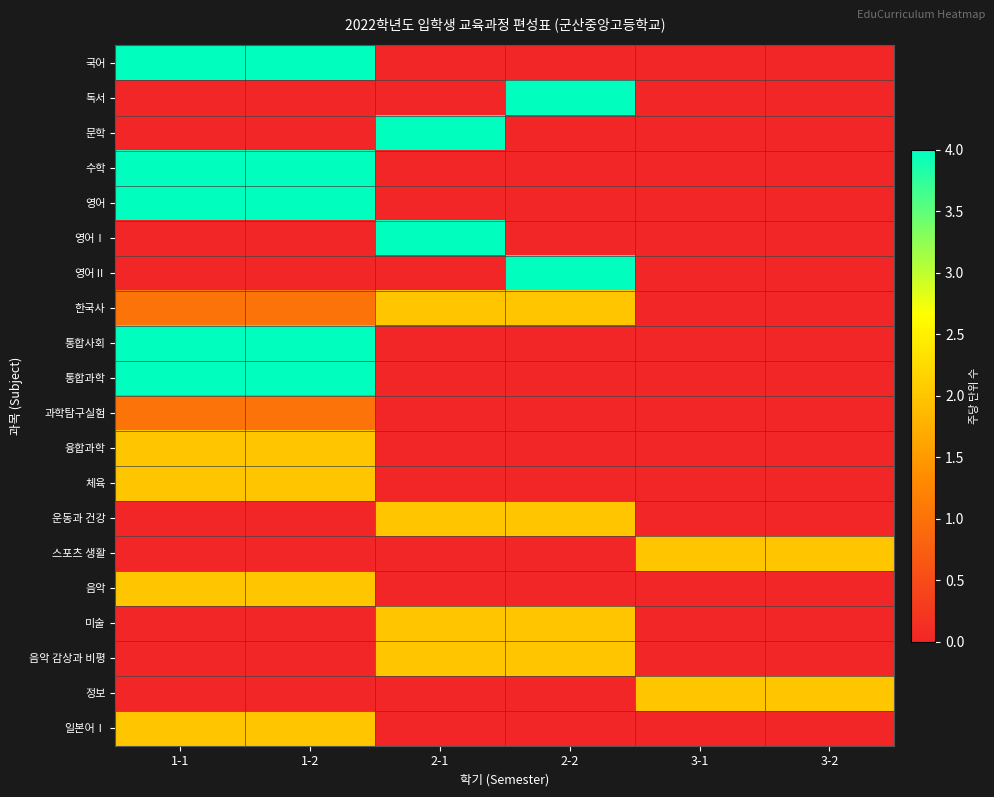

At how many categories does at least one series exceed 2?

4